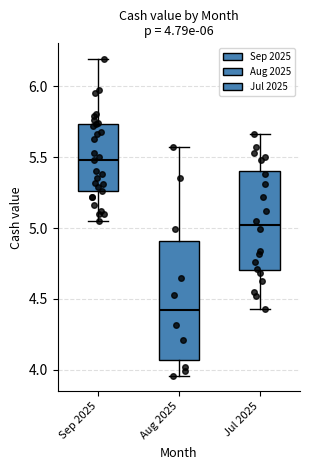

Which box is the tallest, from its lower edge to its upper edge?

Aug 2025